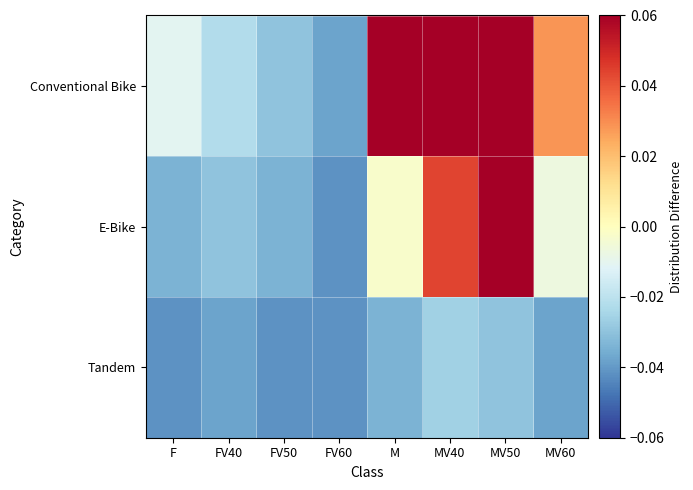

Which series has the largest range (max minus min)?

Conventional Bike